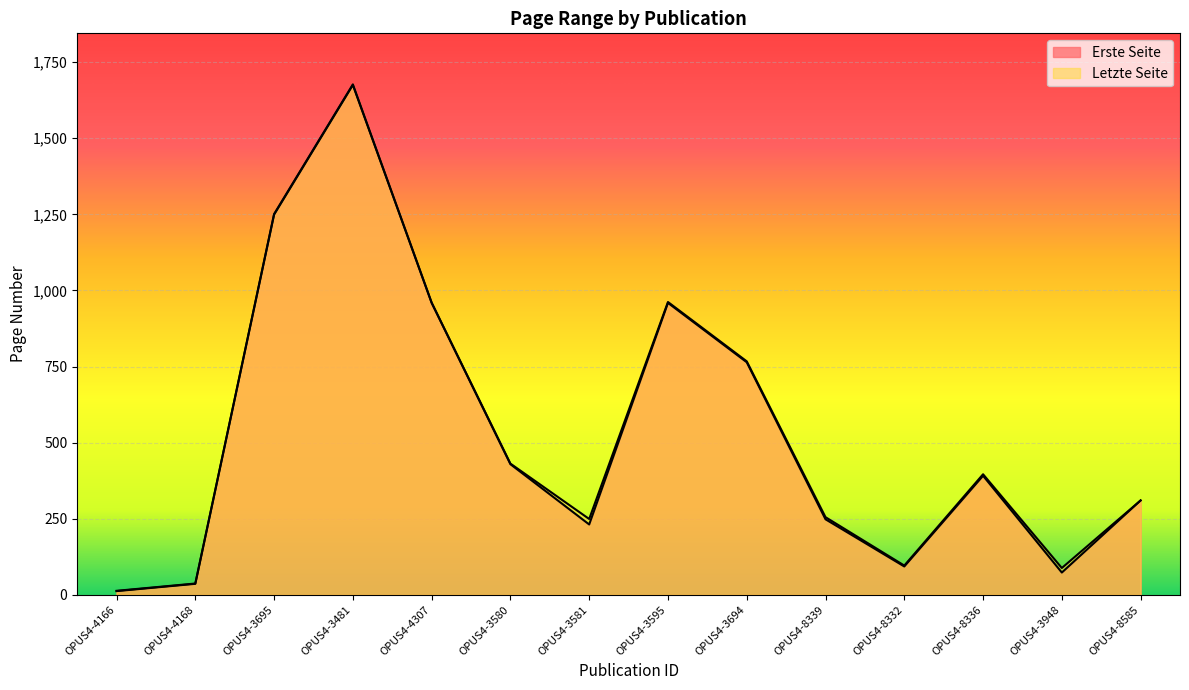

Rank the series by their maximum value, from lowest to highest.

Erste Seite, Letzte Seite